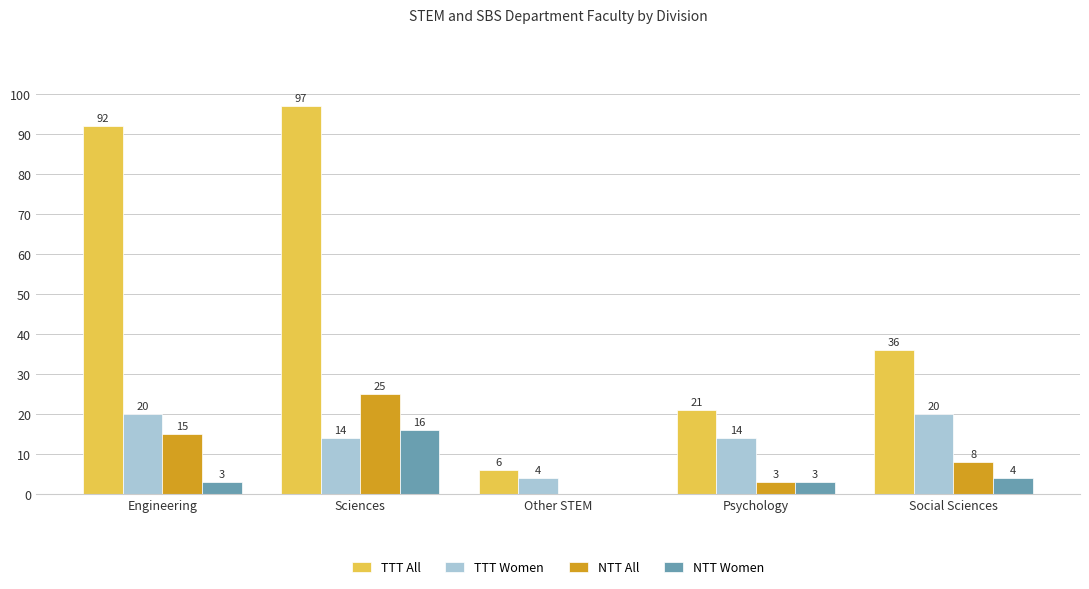

The value of TTT All at Sciences is 33. True or false?

False